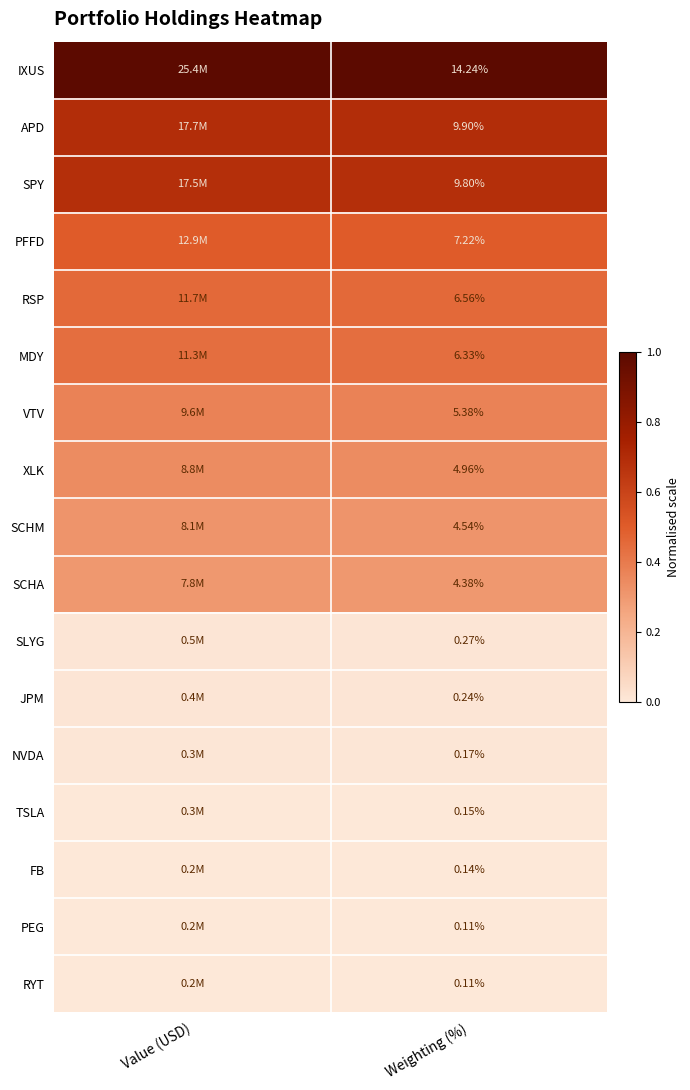

Is the value of FB at Weighting (%) greater than the value of PFFD at Weighting (%)?

No